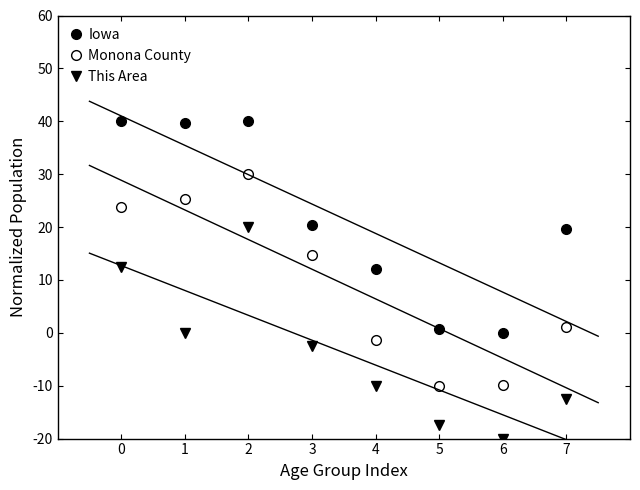

What is the total value across all series at 6?

-29.9